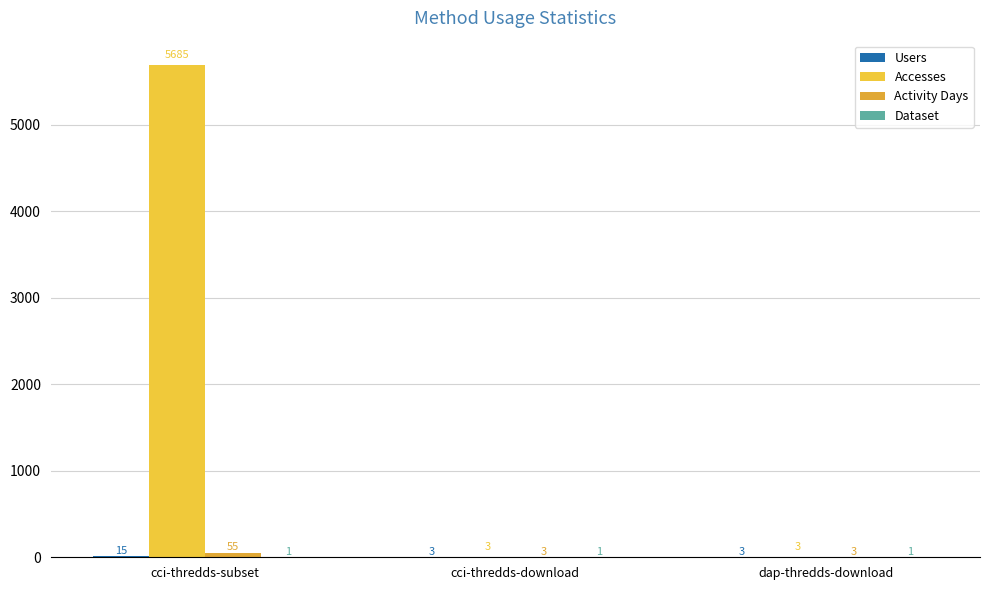

What is the sum of all Dataset values?

3